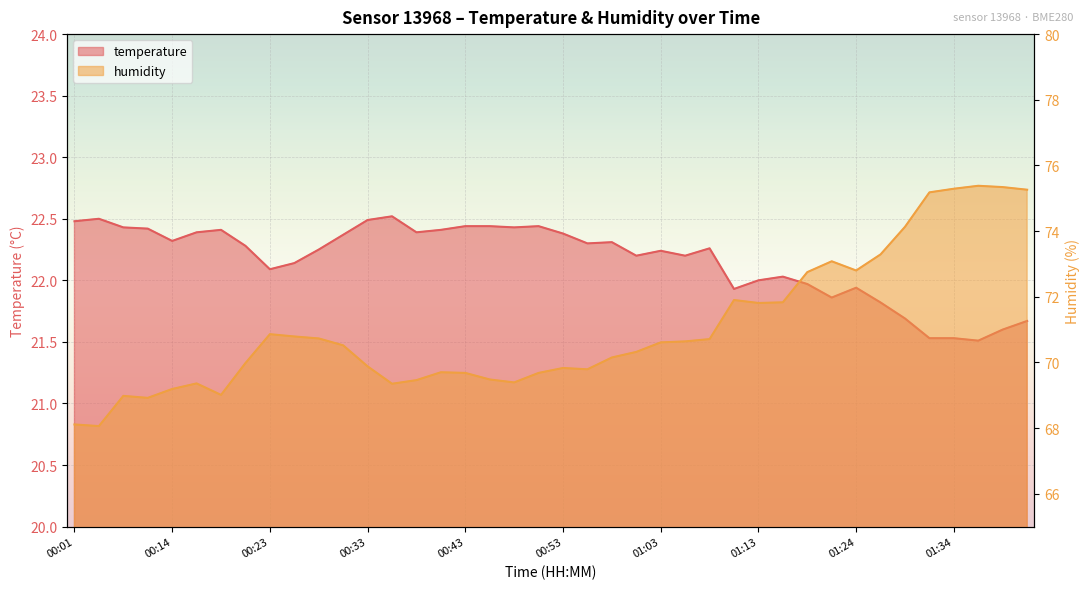

Reading right to left, list all the values displayed in this chart.

temperature: 21.7	21.6	21.5	21.5	21.5	21.7	21.8	21.9	21.9	22.0	22.0	22.0	21.9	22.3	22.2	22.2	22.2	22.3	22.3	22.4	22.4	22.4	22.4	22.4	22.4	22.4	22.5	22.5	22.4	22.2	22.1	22.1	22.3	22.4	22.4	22.3	22.4	22.4	22.5	22.5
humidity: 75.3	75.3	75.4	75.3	75.2	74.1	73.3	72.8	73.1	72.8	71.8	71.8	71.9	70.7	70.6	70.6	70.3	70.2	69.8	69.8	69.7	69.4	69.5	69.7	69.7	69.5	69.3	69.9	70.5	70.7	70.8	70.9	70.0	69.0	69.4	69.2	68.9	69.0	68.1	68.1